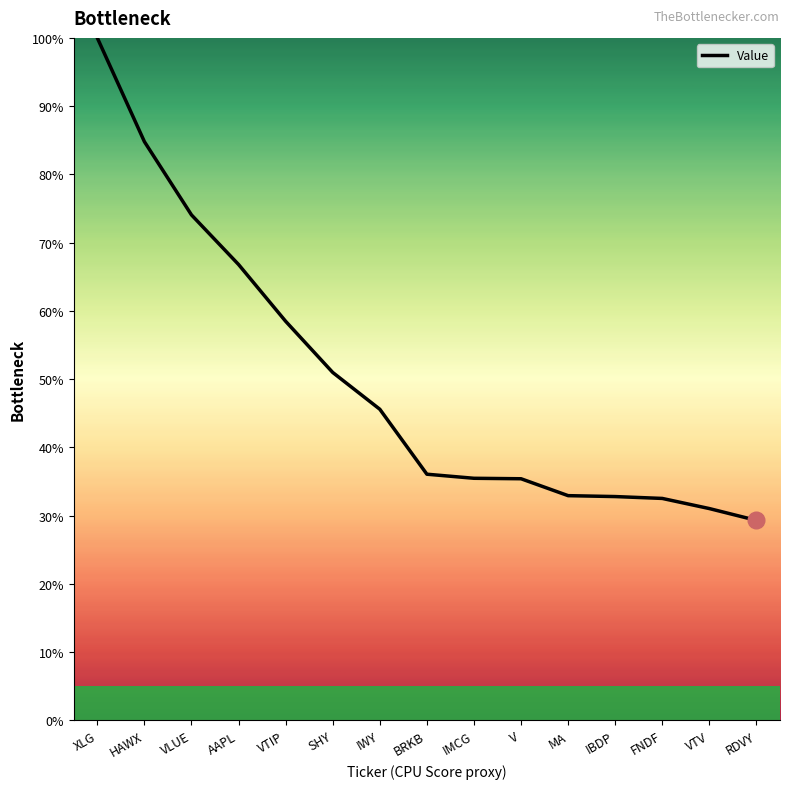

How many values exceed 36?

8